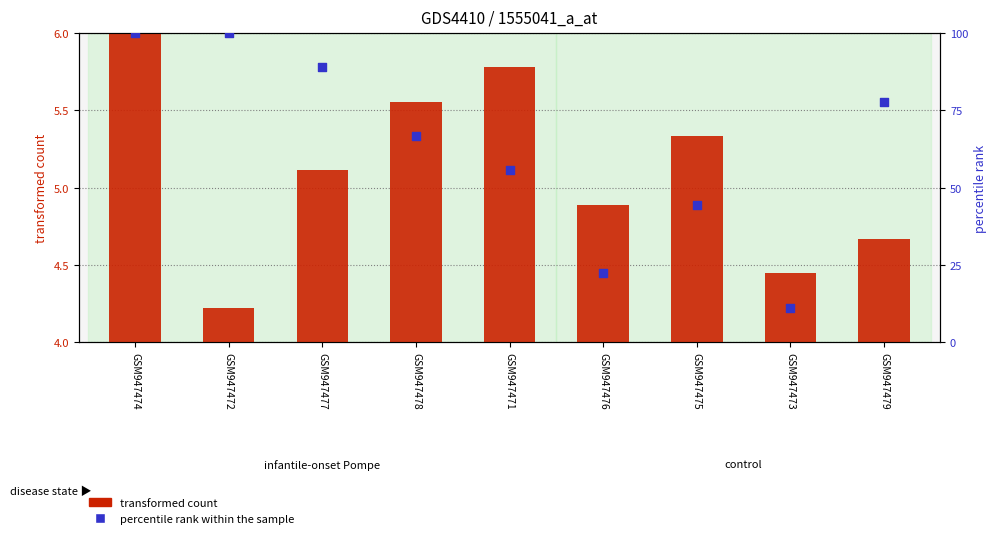

At which category is the sum across all series the highest?

GSM947474